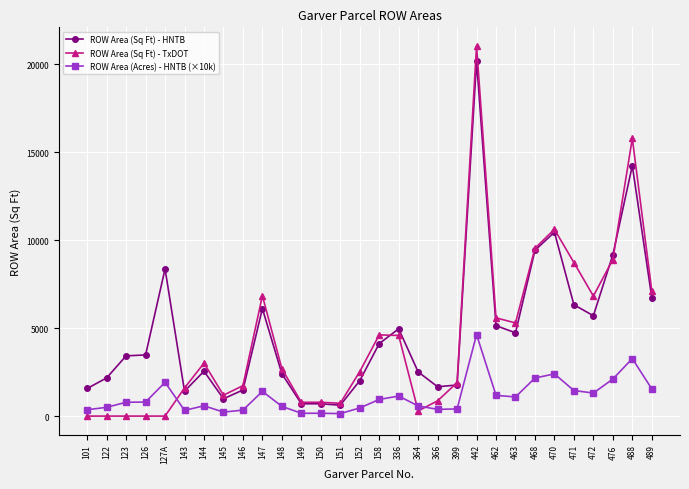

At which category is the sum across all series the highest?

442